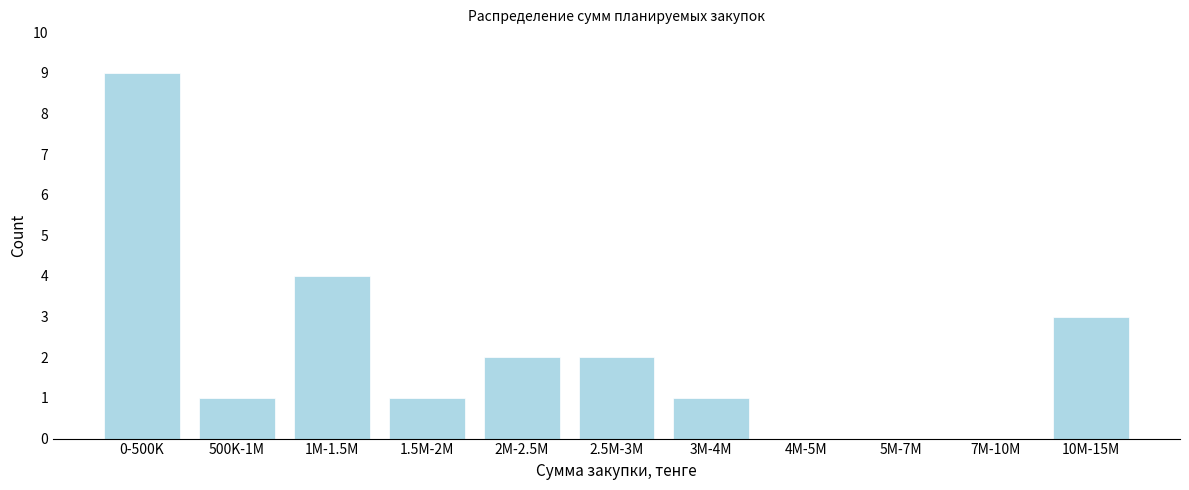

Reading left to right, transcribe all the data shown in this chart.

0-500K=9	500K-1M=1	1M-1.5M=4	1.5M-2M=1	2M-2.5M=2	2.5M-3M=2	3M-4M=1	4M-5M=0	5M-7M=0	7M-10M=0	10M-15M=3